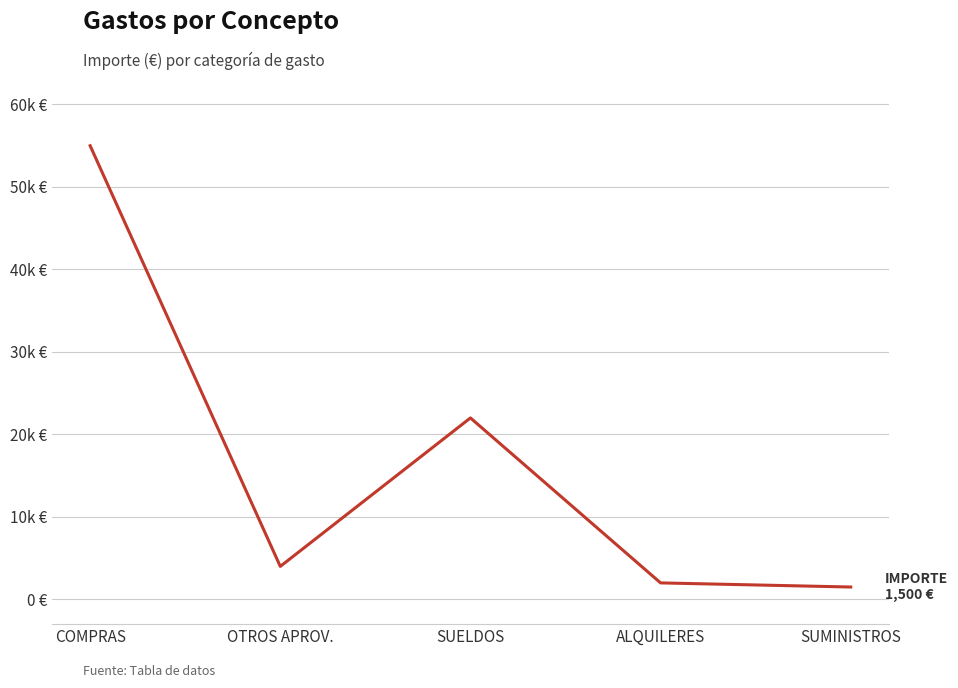

What is the ratio of the value at COMPRAS to the value at SUELDOS?

2.5